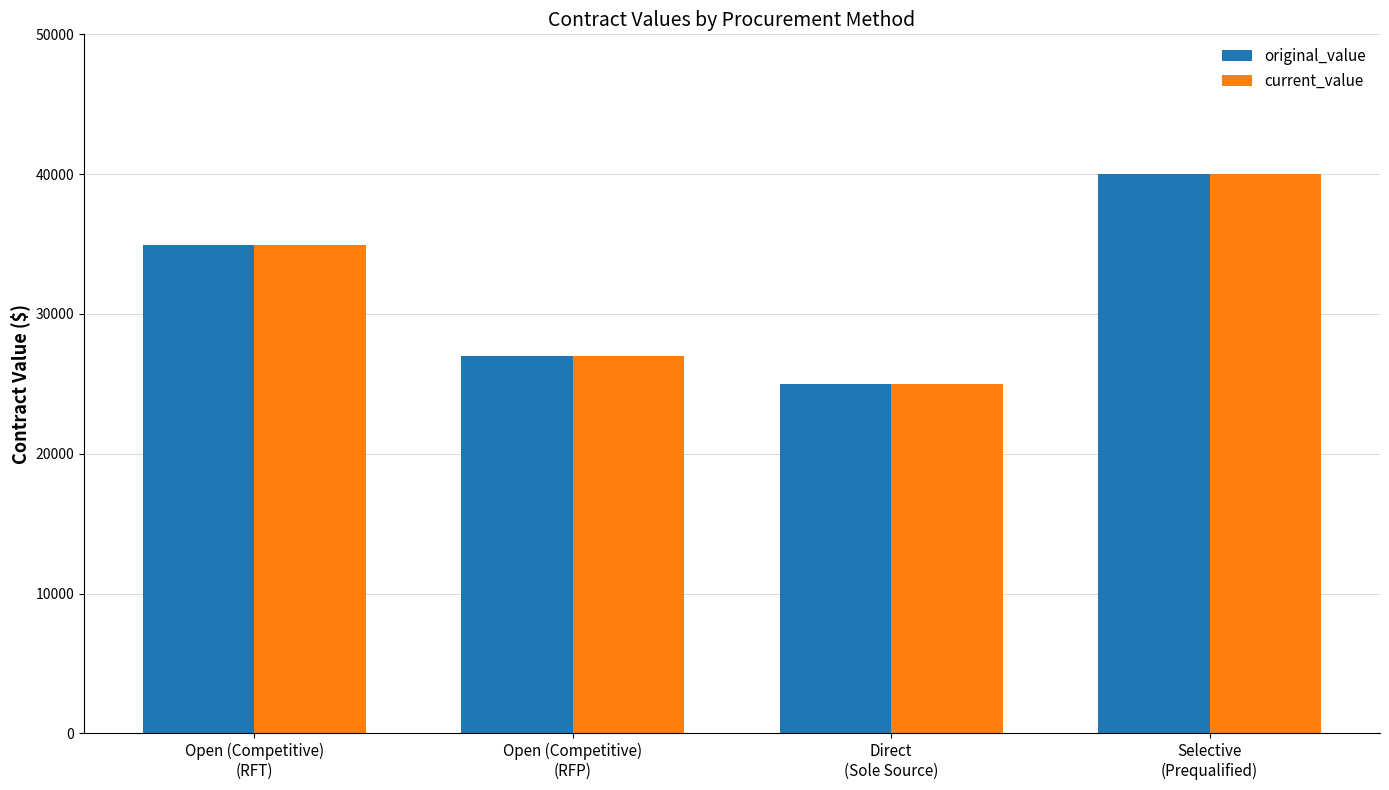

Where is current_value nearest to the value 32500?

Open (Competitive)
(RFT)